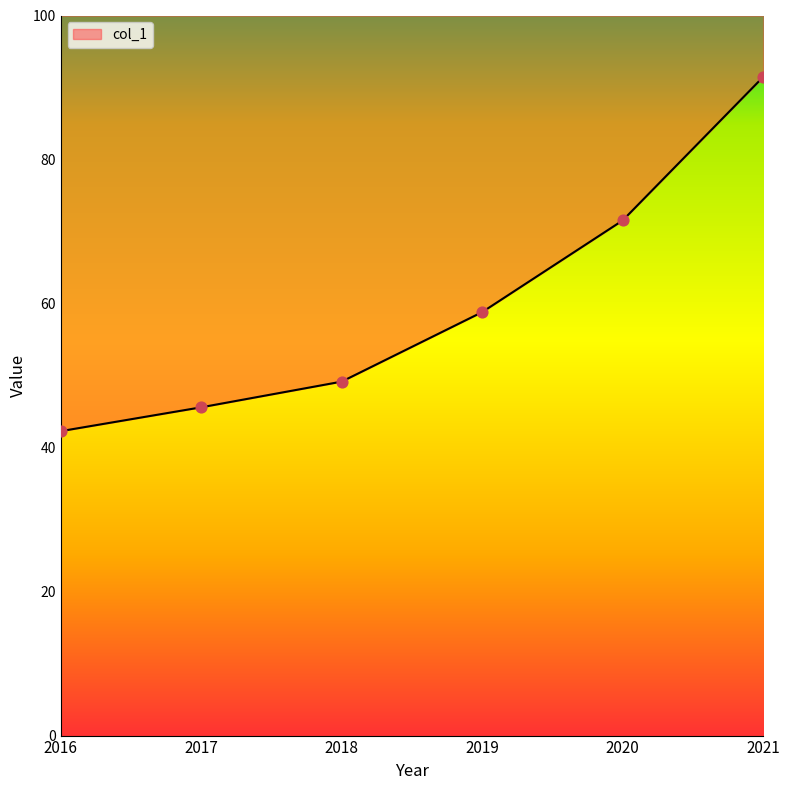

What is the ratio of the value at 2021 to the value at 2018?

1.9